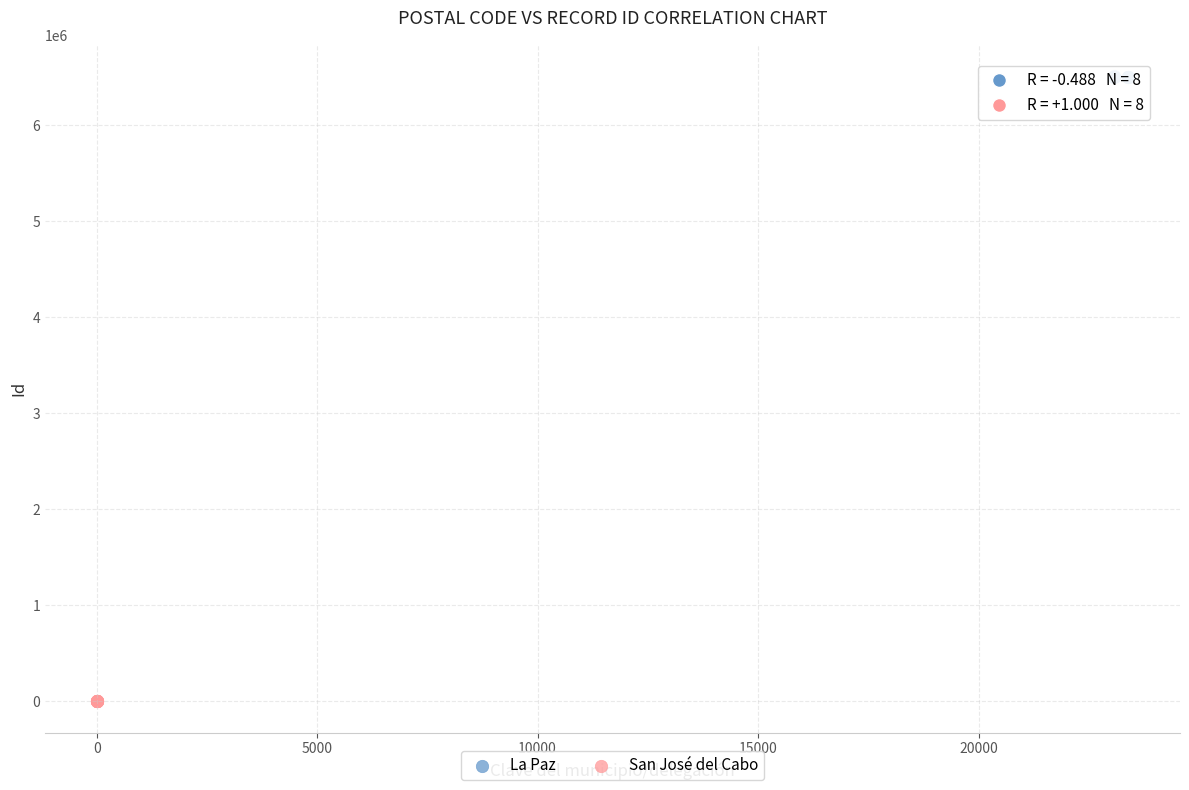

What are all the series names shown in the legend?

La Paz, San José del Cabo